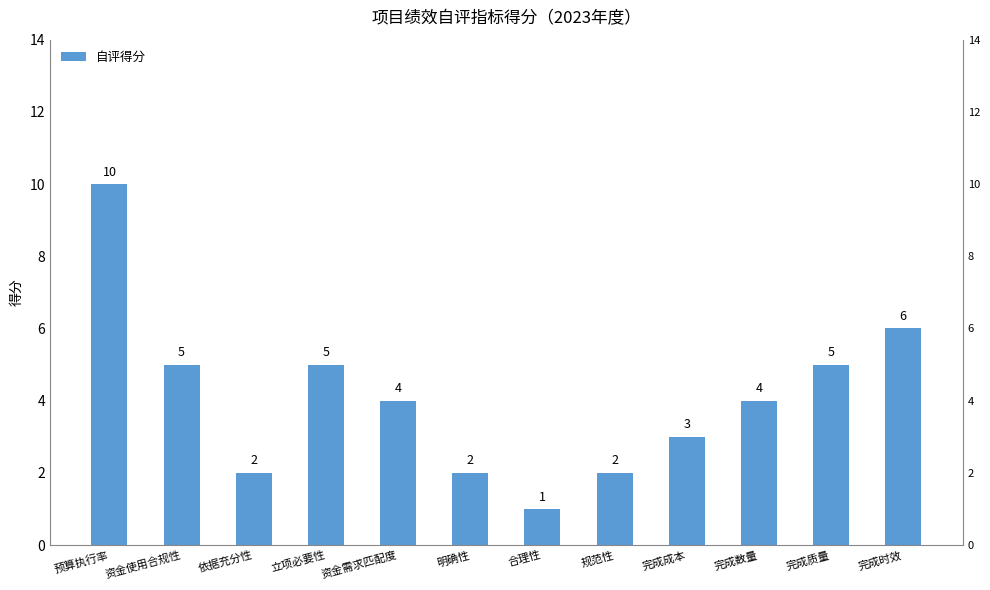

The value at 完成成本 is 3. True or false?

True